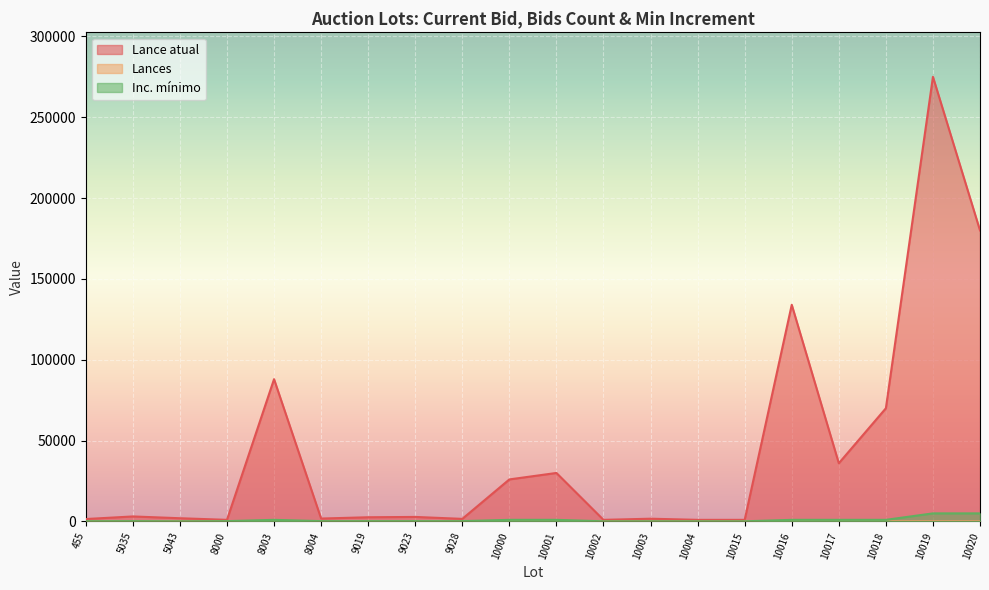

What is the difference between the Lances values at 8004 and 10018?

31